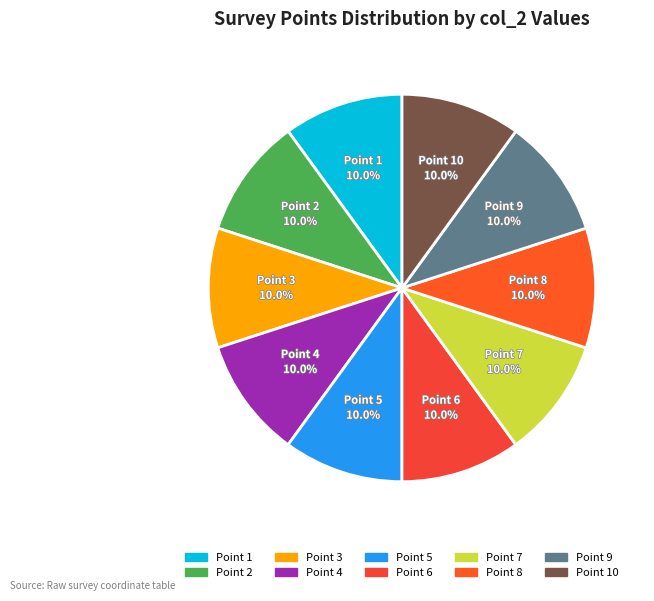

Is there a majority slice in this chart?

No